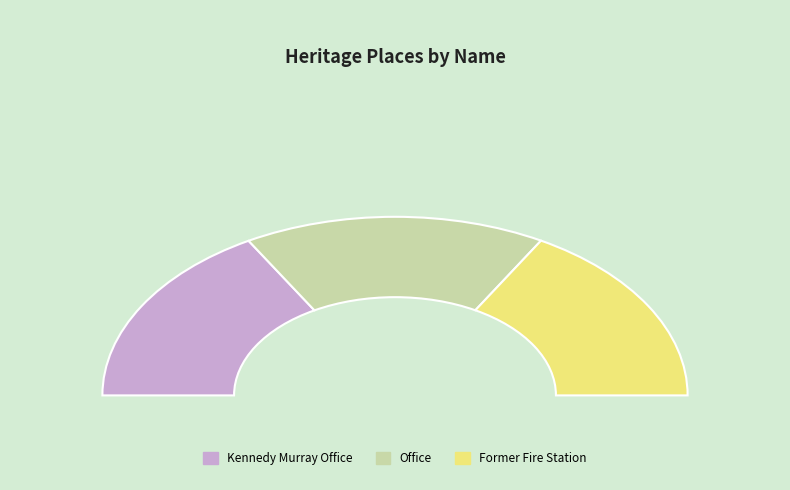

The Kennedy Murray Office slice represents 28% of the pie. True or false?

False